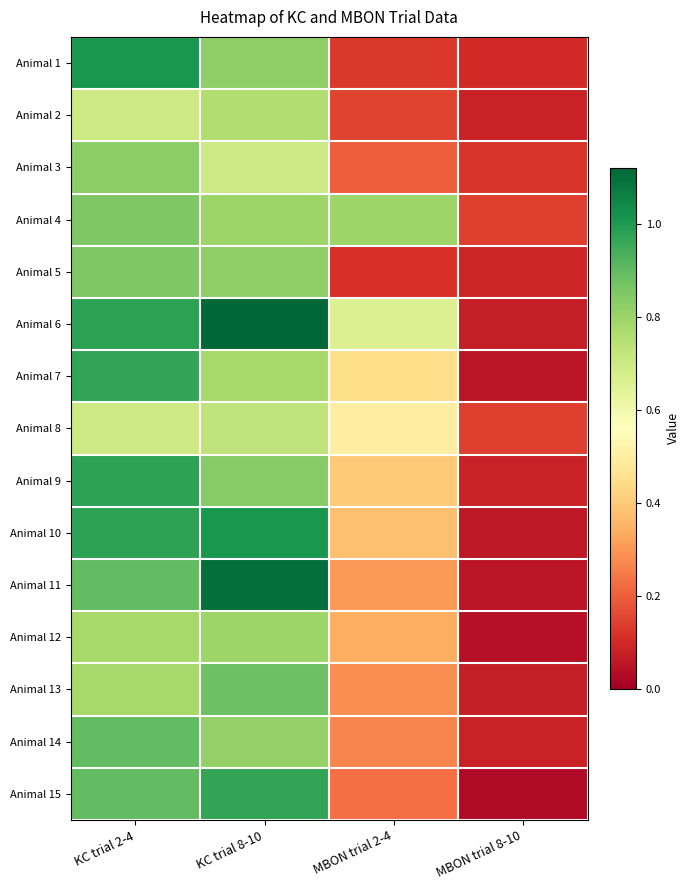

Reading right to left, transcribe all the data shown in this chart.

Animal 1: MBON trial 8-10=0.1	MBON trial 2-4=0.1	KC trial 8-10=0.8	KC trial 2-4=1.0
Animal 2: MBON trial 8-10=0.1	MBON trial 2-4=0.1	KC trial 8-10=0.8	KC trial 2-4=0.7
Animal 3: MBON trial 8-10=0.1	MBON trial 2-4=0.2	KC trial 8-10=0.7	KC trial 2-4=0.8
Animal 4: MBON trial 8-10=0.1	MBON trial 2-4=0.8	KC trial 8-10=0.8	KC trial 2-4=0.8
Animal 5: MBON trial 8-10=0.1	MBON trial 2-4=0.1	KC trial 8-10=0.8	KC trial 2-4=0.8
Animal 6: MBON trial 8-10=0.1	MBON trial 2-4=0.7	KC trial 8-10=1.1	KC trial 2-4=1.0
Animal 7: MBON trial 8-10=0.1	MBON trial 2-4=0.5	KC trial 8-10=0.8	KC trial 2-4=1.0
Animal 8: MBON trial 8-10=0.1	MBON trial 2-4=0.5	KC trial 8-10=0.7	KC trial 2-4=0.7
Animal 9: MBON trial 8-10=0.1	MBON trial 2-4=0.4	KC trial 8-10=0.8	KC trial 2-4=1.0
Animal 10: MBON trial 8-10=0.1	MBON trial 2-4=0.4	KC trial 8-10=1.0	KC trial 2-4=1.0
Animal 11: MBON trial 8-10=0.1	MBON trial 2-4=0.3	KC trial 8-10=1.1	KC trial 2-4=0.9
Animal 12: MBON trial 8-10=0.0	MBON trial 2-4=0.3	KC trial 8-10=0.8	KC trial 2-4=0.8
Animal 13: MBON trial 8-10=0.1	MBON trial 2-4=0.3	KC trial 8-10=0.9	KC trial 2-4=0.8
Animal 14: MBON trial 8-10=0.1	MBON trial 2-4=0.3	KC trial 8-10=0.8	KC trial 2-4=0.9
Animal 15: MBON trial 8-10=0.0	MBON trial 2-4=0.2	KC trial 8-10=1.0	KC trial 2-4=0.9